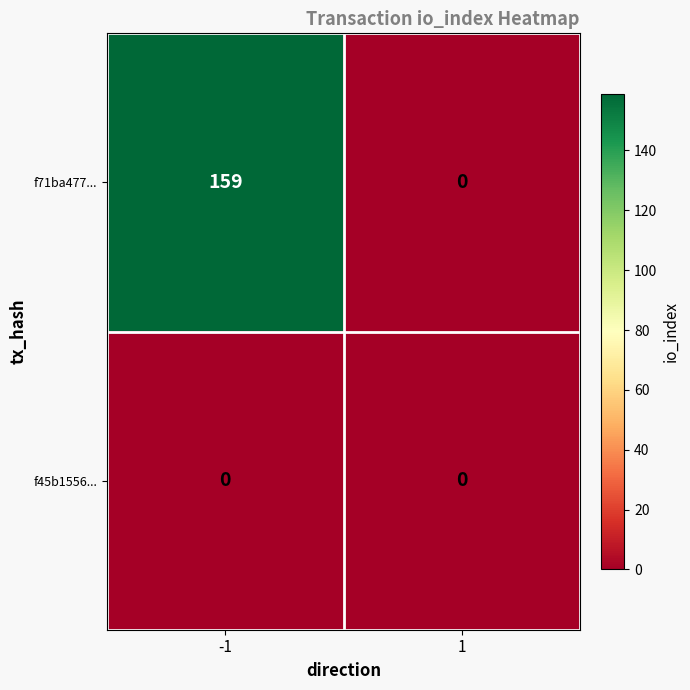

Which series has the largest total across all categories?

f71ba477...